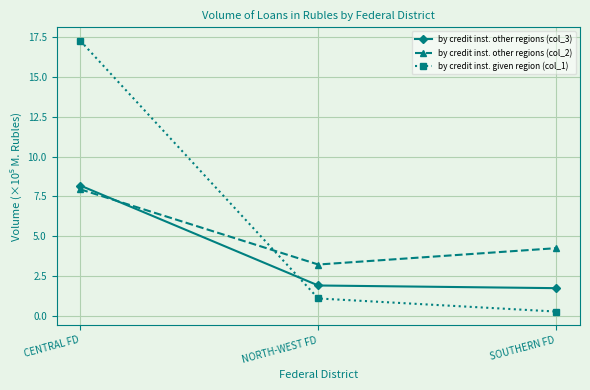

What position from the right is CENTRAL FD?

3